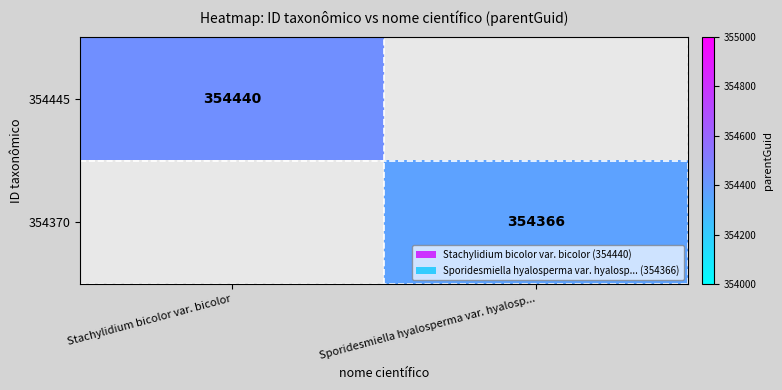

Rank the series by their maximum value, from highest to lowest.

354445, 354370